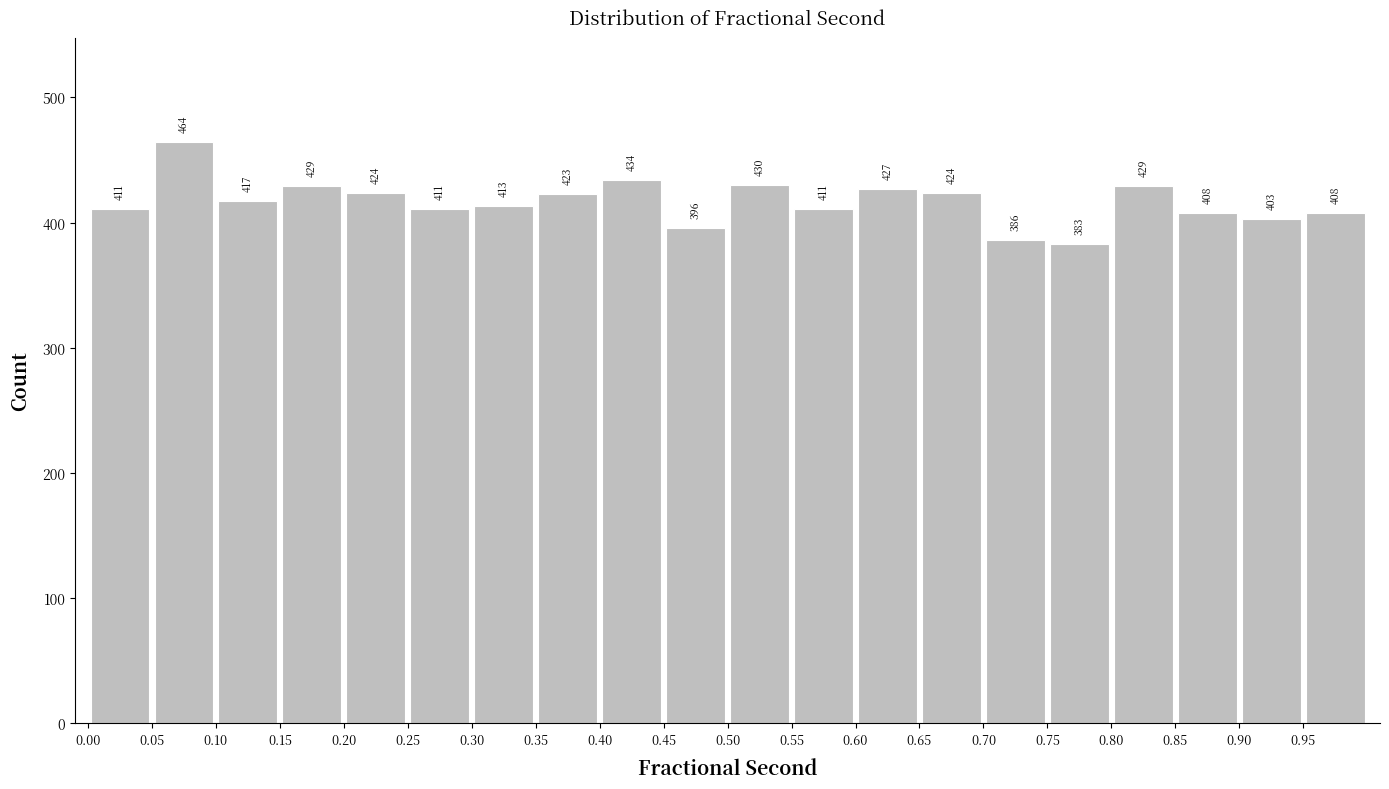

Reading left to right, list every bar in this chart as the range it spans on the x-axis followed by its height.

0.00 to 0.05: 411
0.05 to 0.10: 464
0.10 to 0.15: 417
0.15 to 0.20: 429
0.20 to 0.25: 424
0.25 to 0.30: 411
0.30 to 0.35: 413
0.35 to 0.40: 423
0.40 to 0.45: 434
0.45 to 0.50: 396
0.50 to 0.55: 430
0.55 to 0.60: 411
0.60 to 0.65: 427
0.65 to 0.70: 424
0.70 to 0.75: 386
0.75 to 0.80: 383
0.80 to 0.85: 429
0.85 to 0.90: 408
0.90 to 0.95: 403
0.95 to 1.00: 408